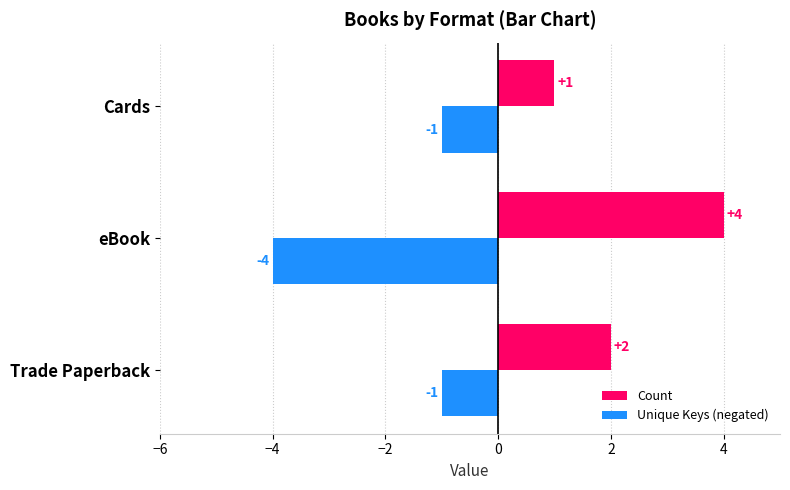

Which series changed the most between Trade Paperback and Cards?

Count